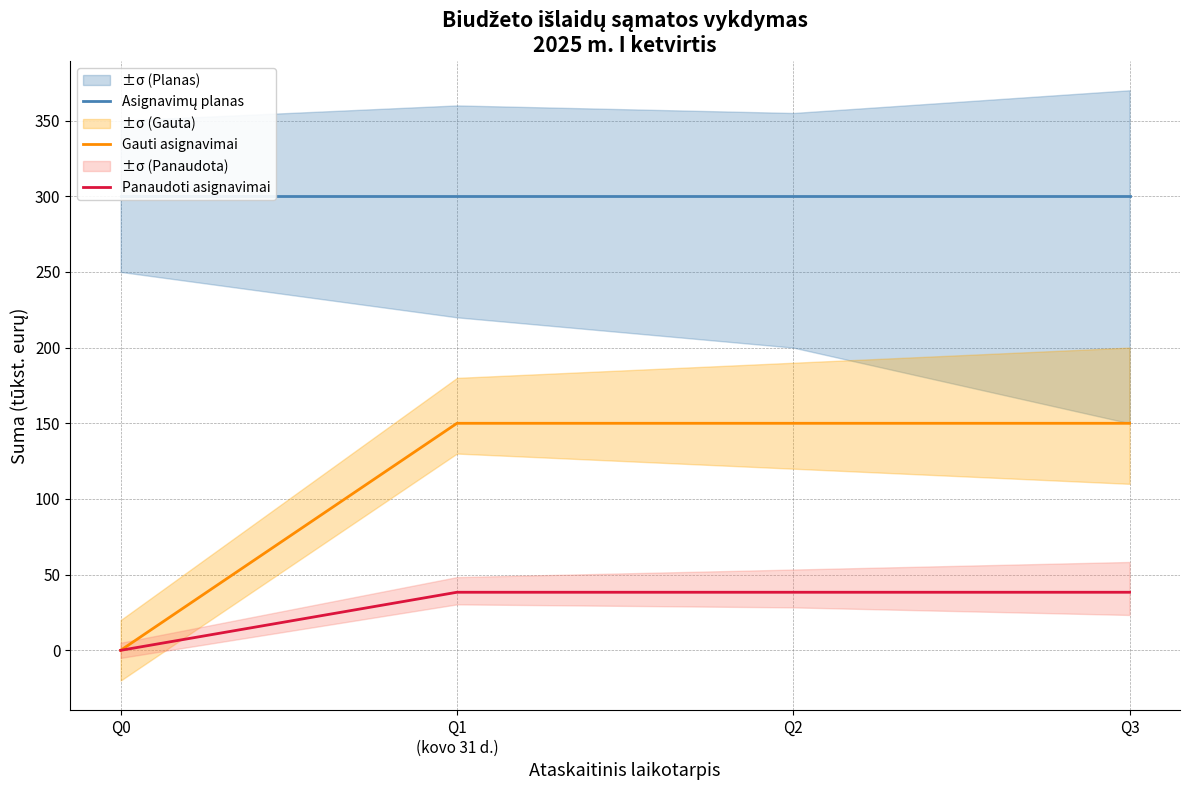

The Asignavimų planas series shows 300.0 at Q2. True or false?

True